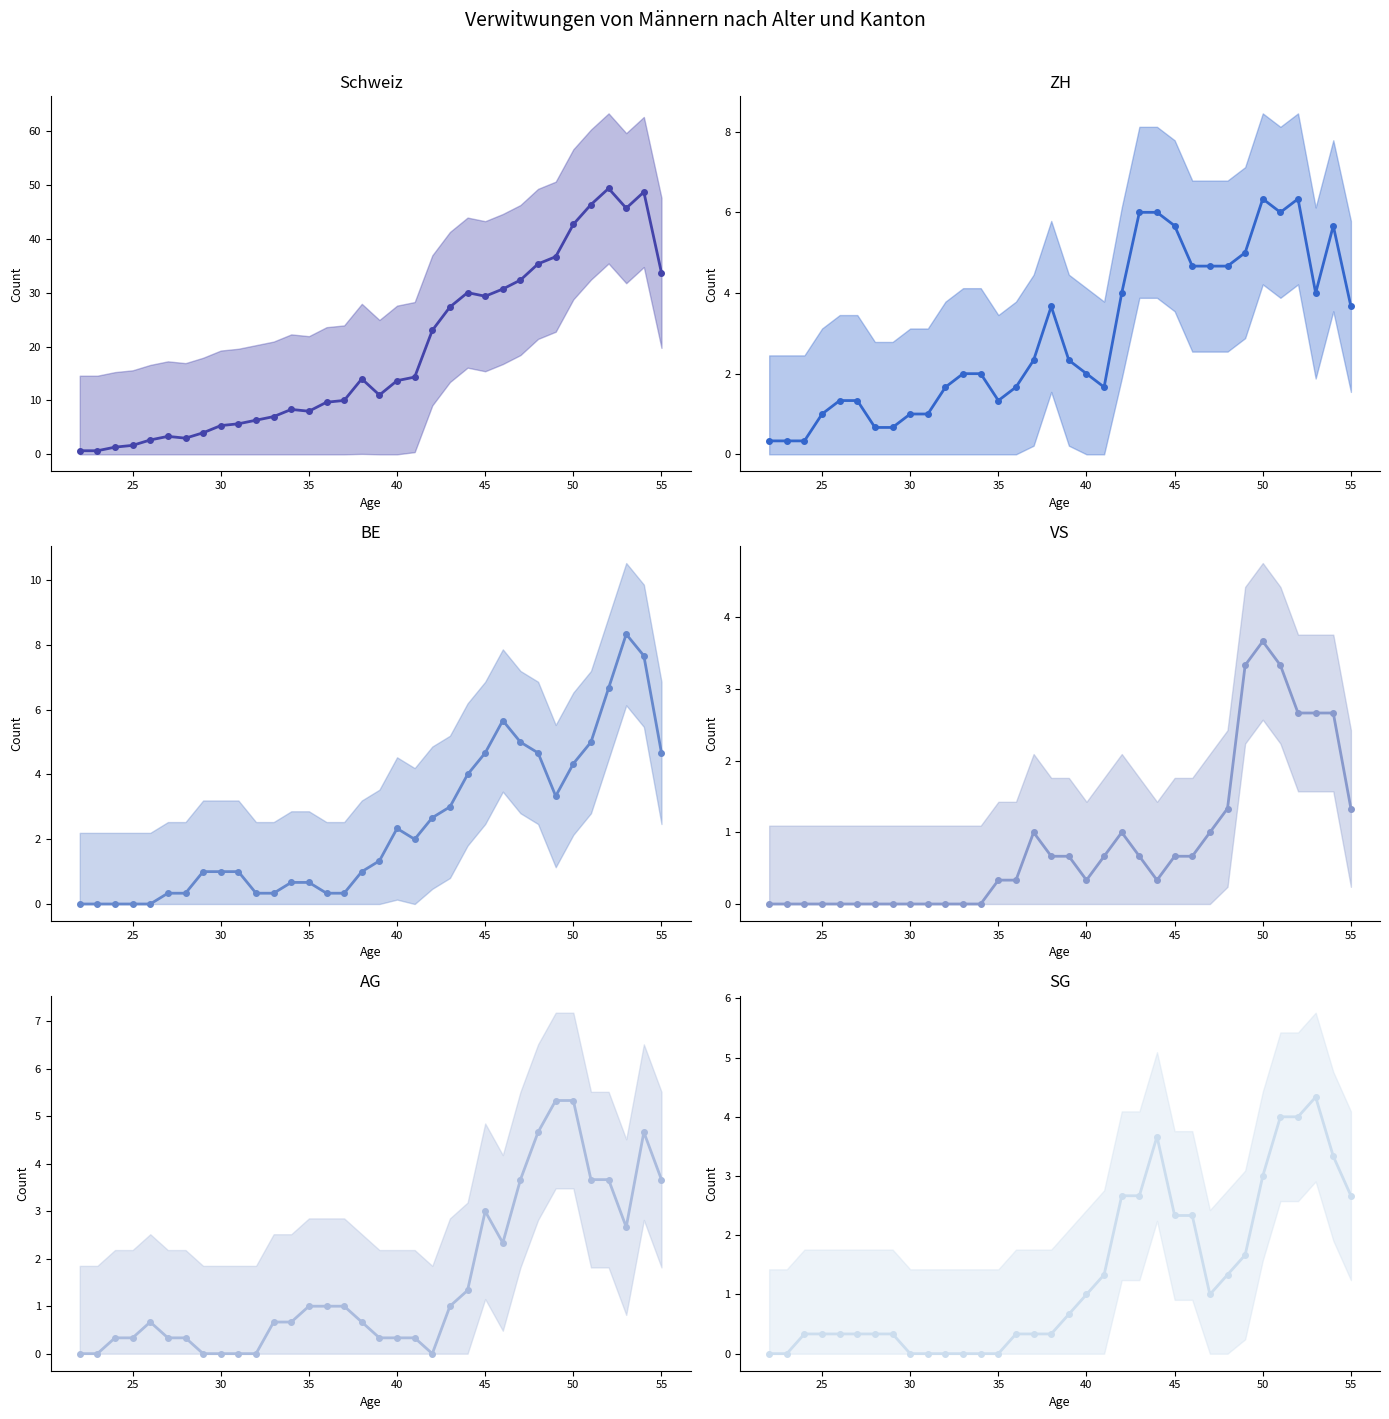

What is the sum of all SG (mean) values?

45.0